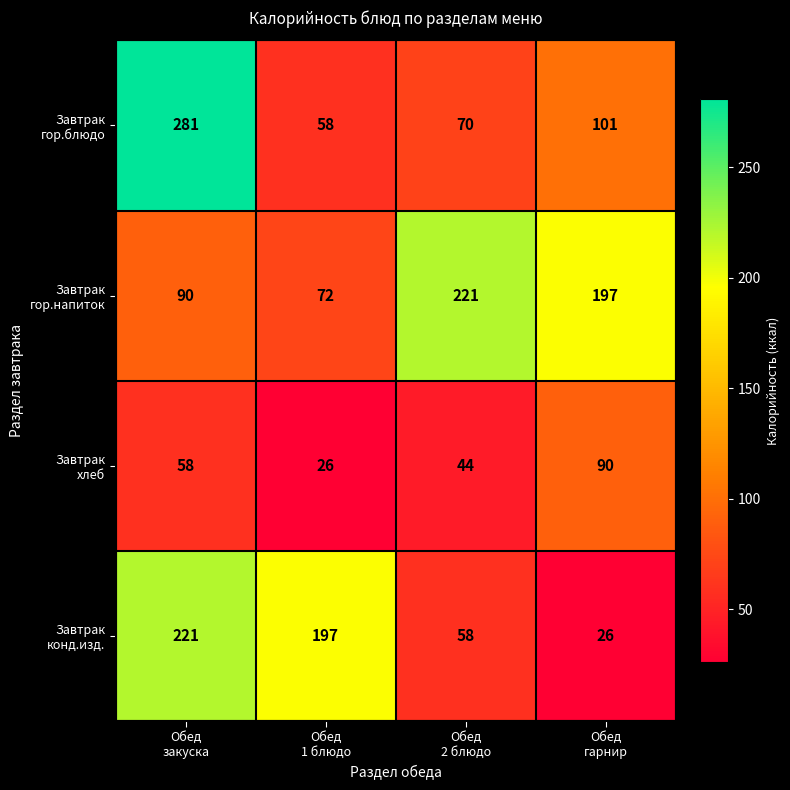

What is the total value across all series at Обед
закуска?

650